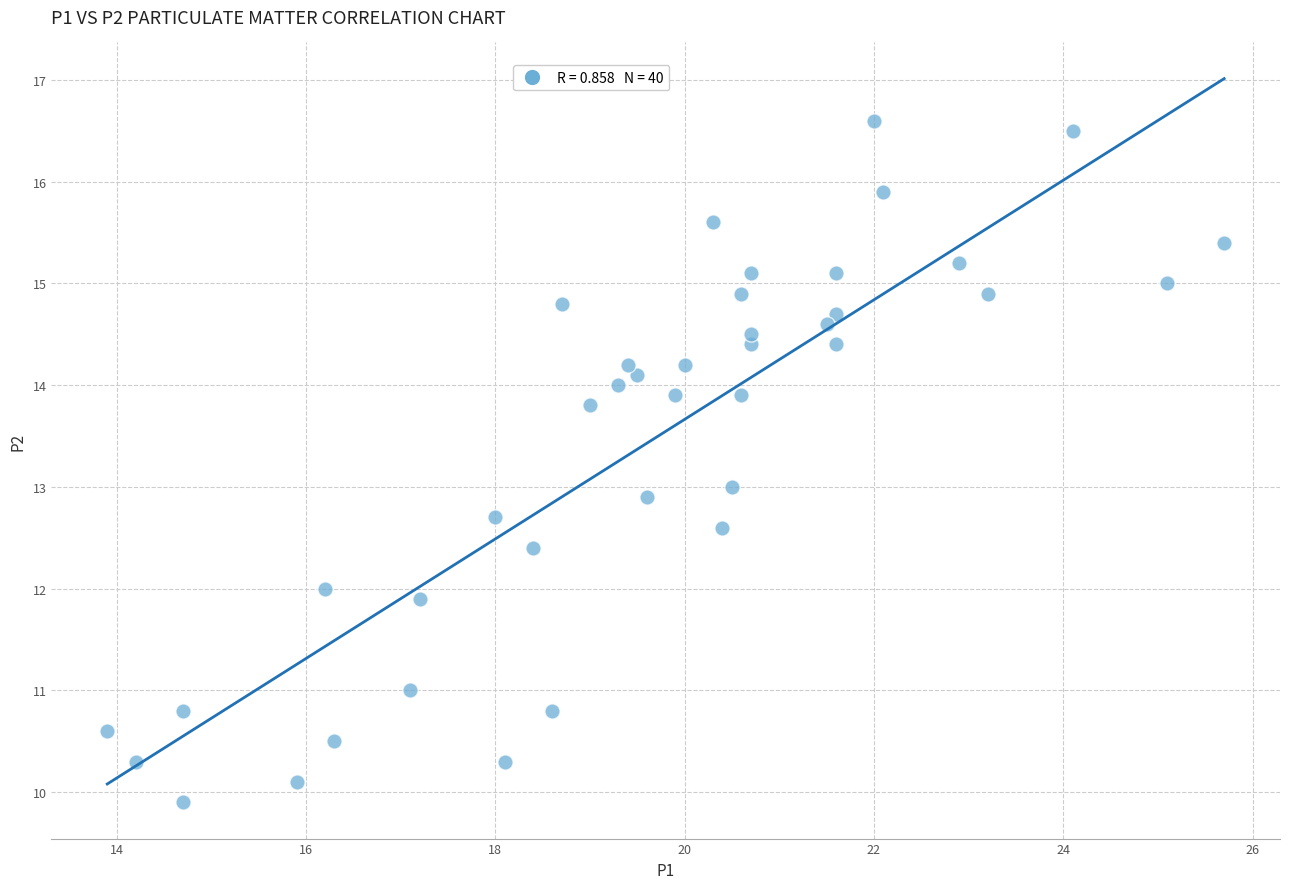

What is the range of Y values (max minus min)?

6.7